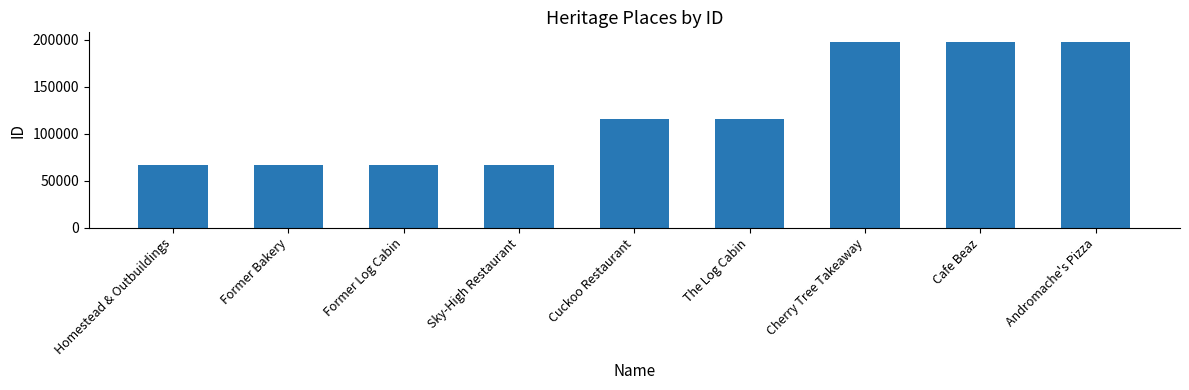

What position from the right is Former Bakery?

8